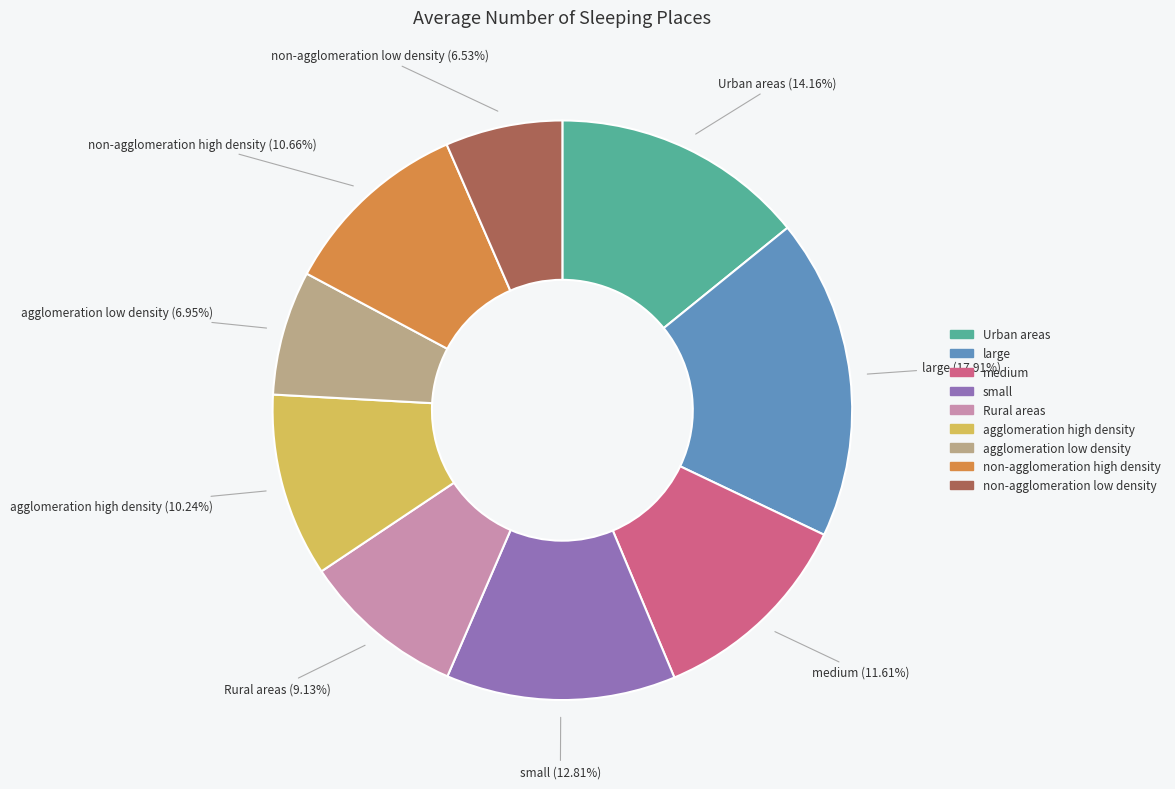

To the nearest percent, what is the difference between the small and agglomeration low density slice percentages?

6%